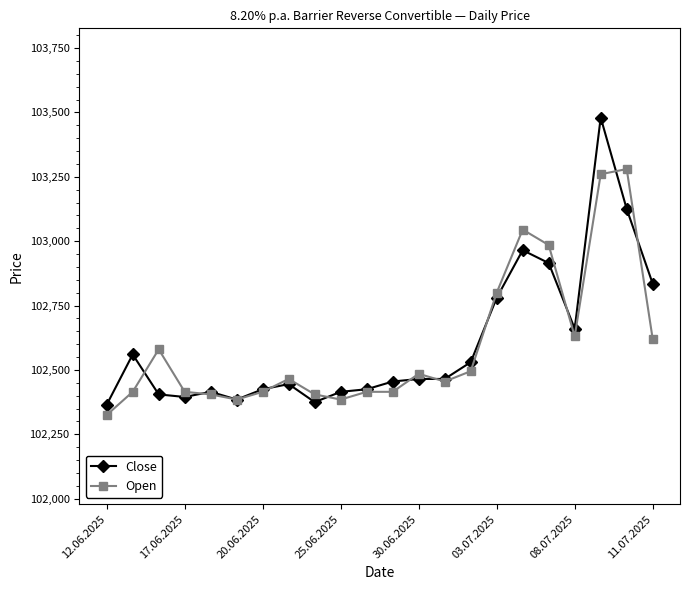

List the series in order of their peak value, highest first.

Close, Open